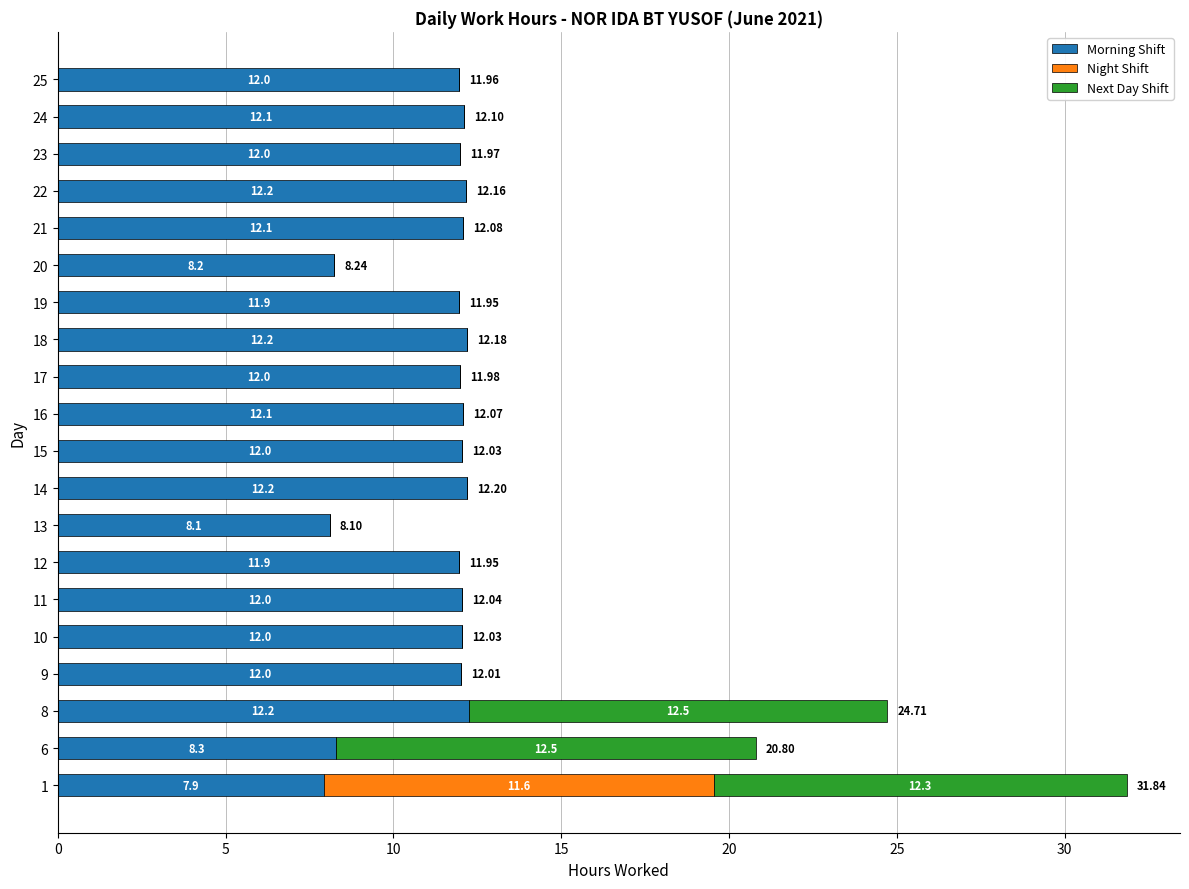

What is the total value across all series at 16?

12.1